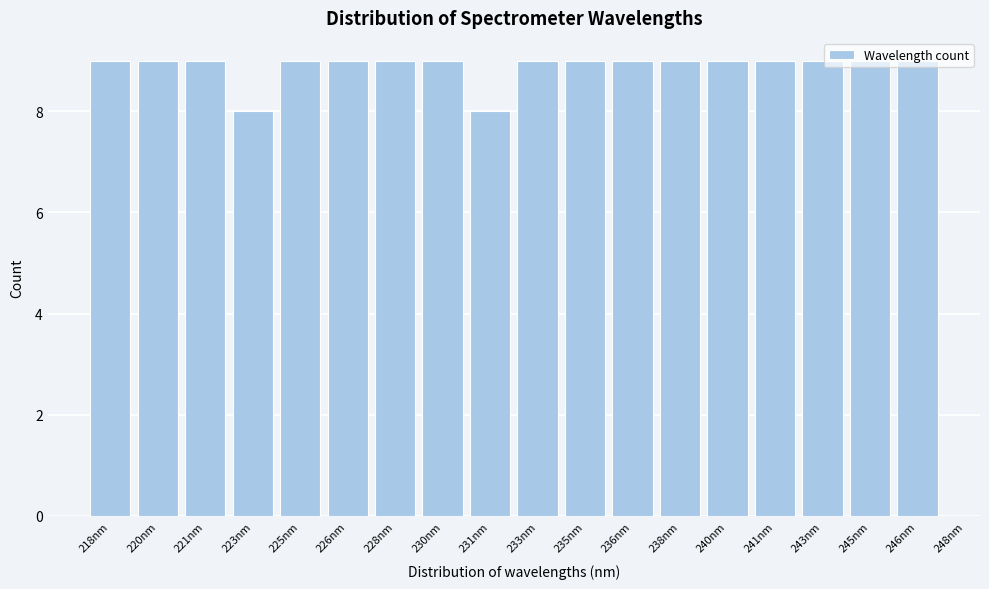

What is the sum of the values at 246nm and 235nm?

18